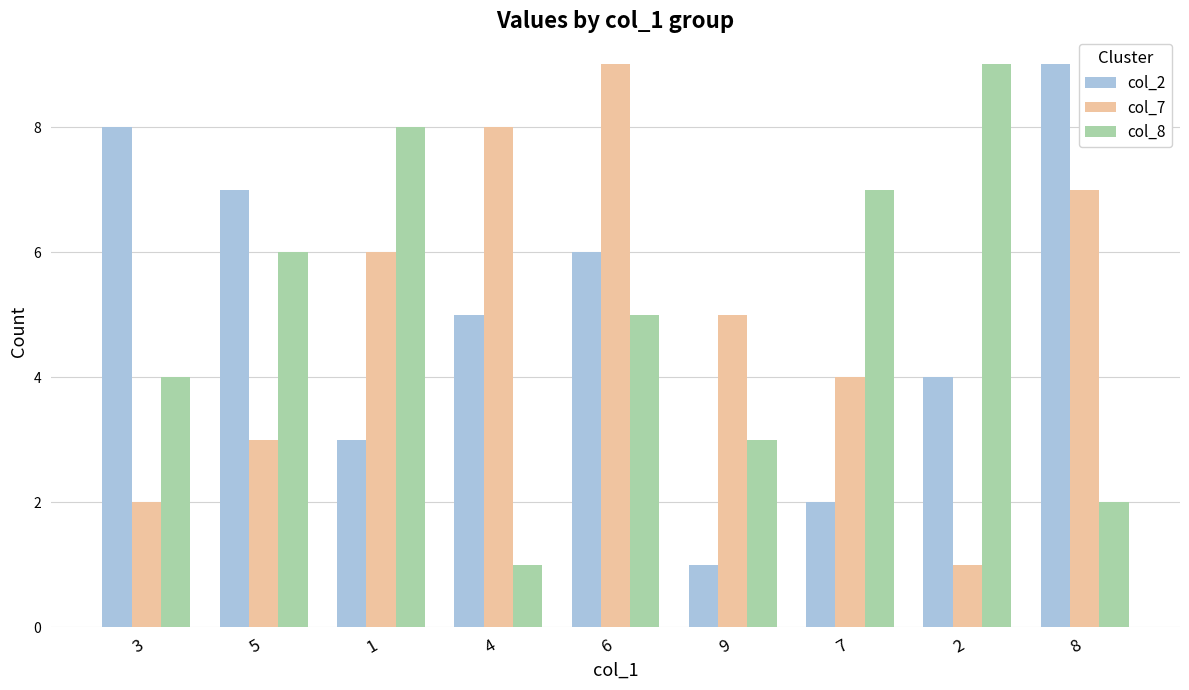

At how many categories does at least one series exceed 4?

9